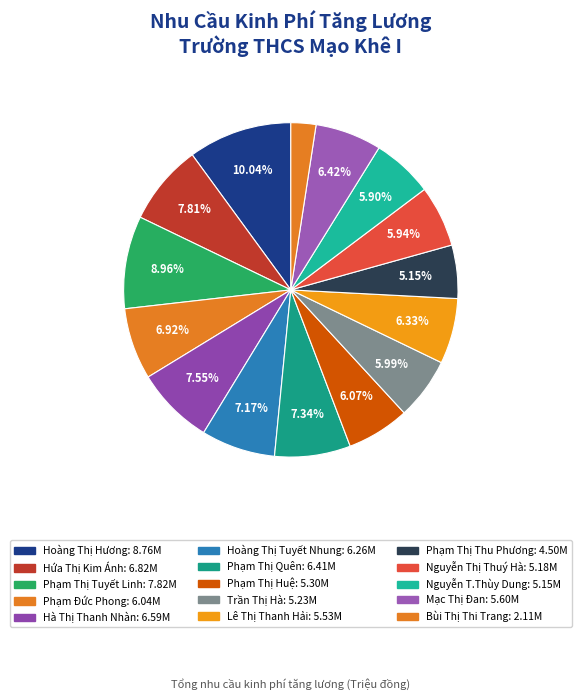

How many slices are in this pie chart?

15